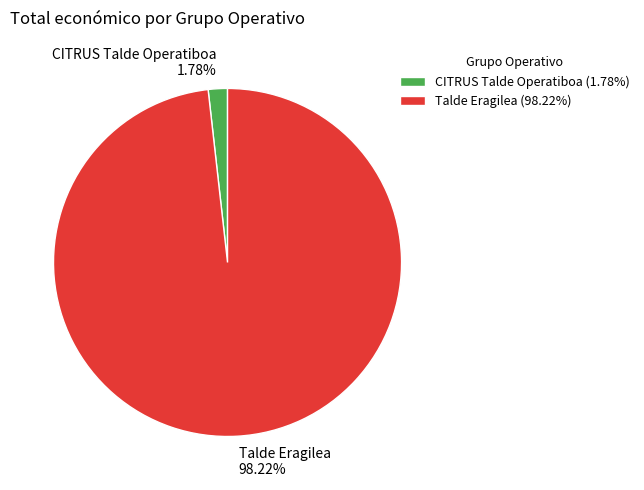

Between Talde Eragilea and CITRUS Talde Operatiboa, which is larger?

Talde Eragilea